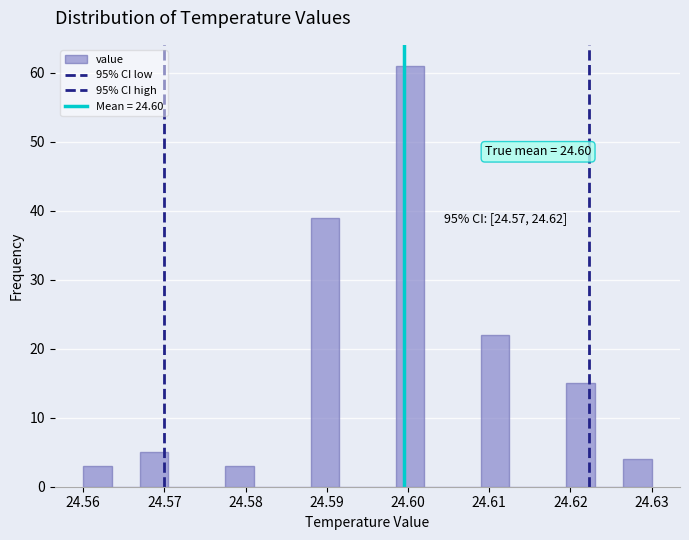

Read against the x-axis, roughly where is the centre of the tallest bar?

24.600